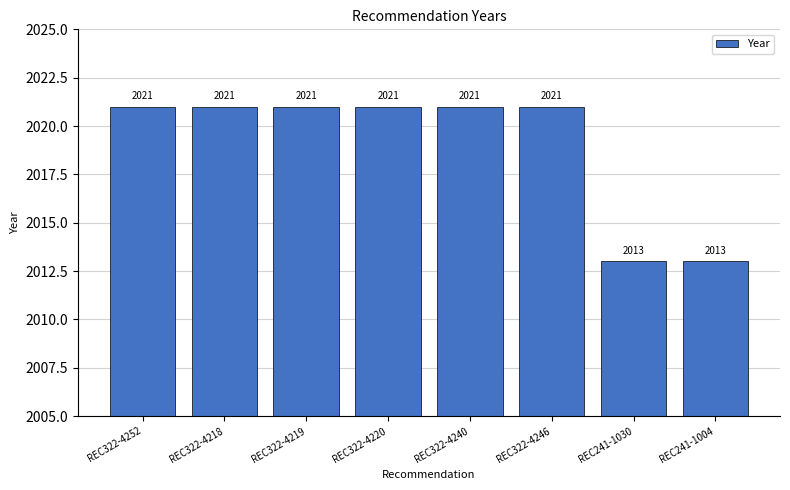

What is the value of the 7th bar from the left?

2013